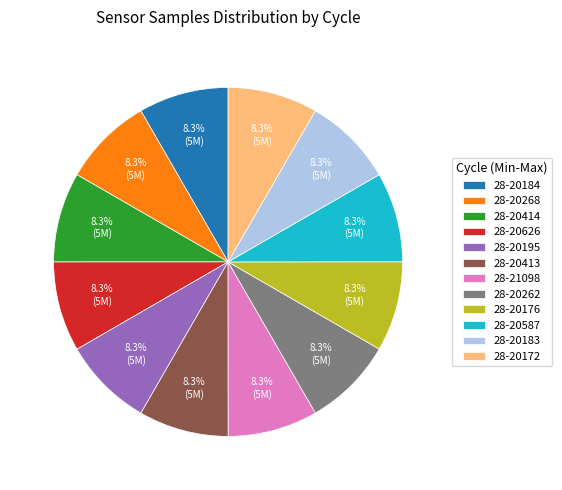

Does 28-20176 represent more than half of the total?

No